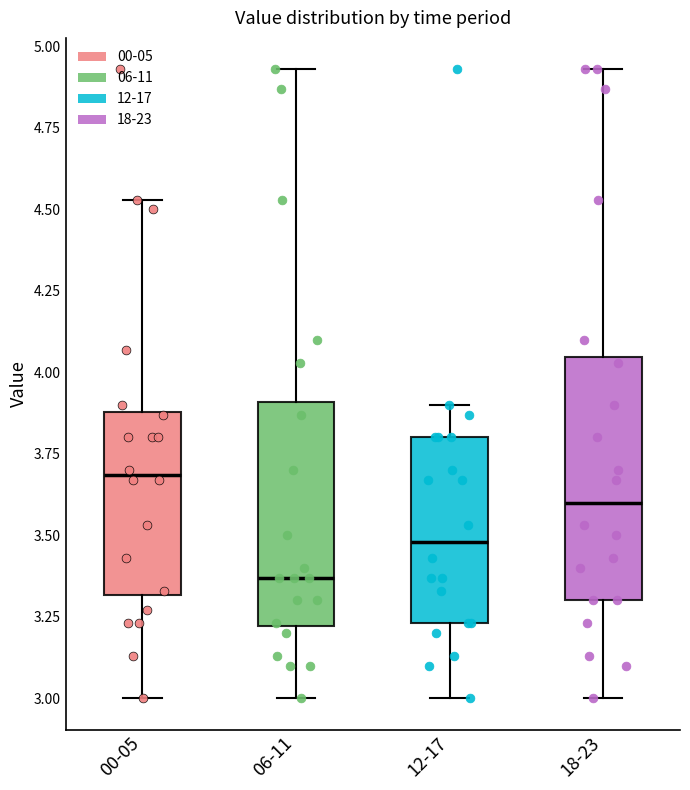

Which box is the tallest, from its lower edge to its upper edge?

18-23